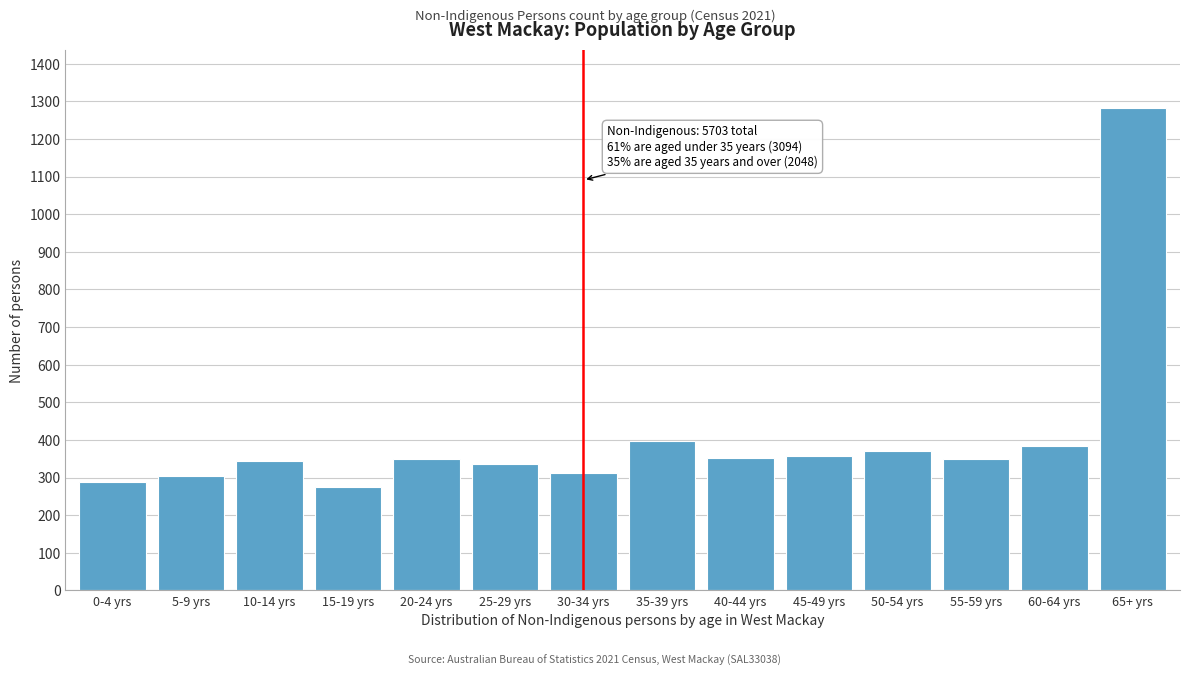

At which category does the chart reach its peak across all series?

65+ yrs